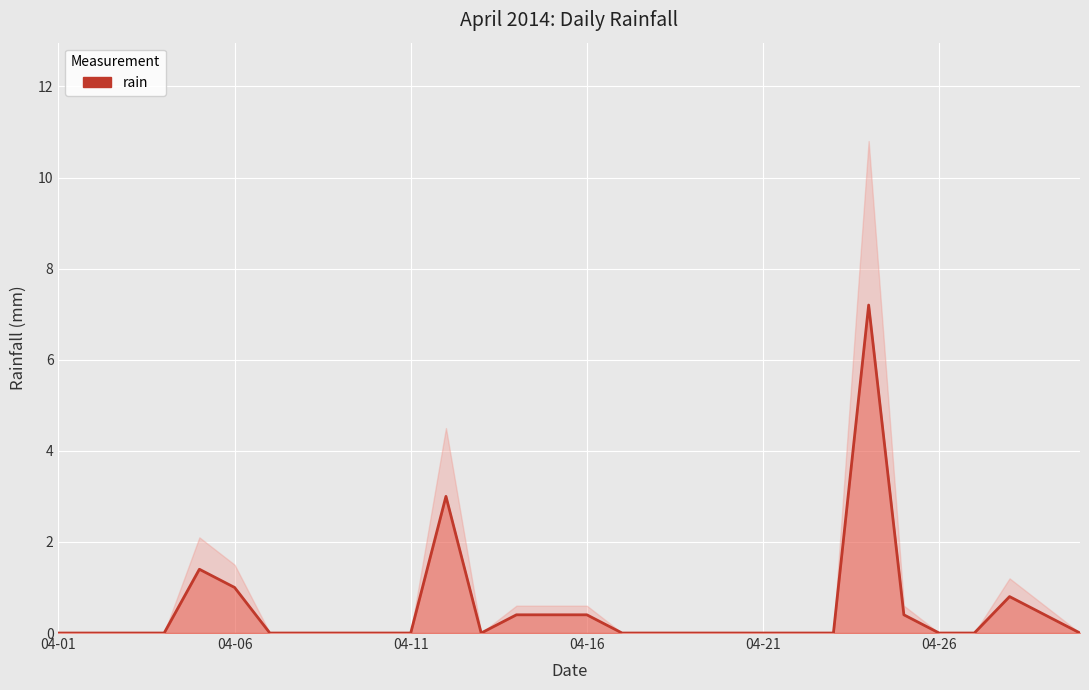

How many values are above zero?

10